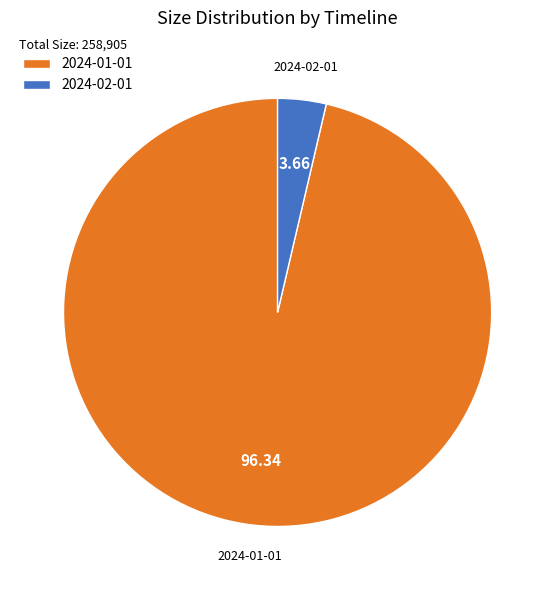

Rank the categories by value from lowest to highest.

2024-02-01, 2024-01-01